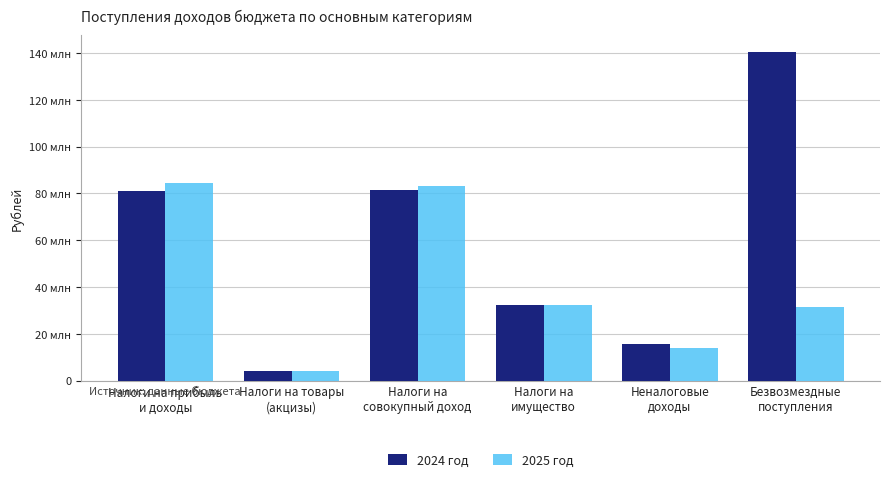

The 2025 год series shows 18311705 at Налоги на
имущество. True or false?

False